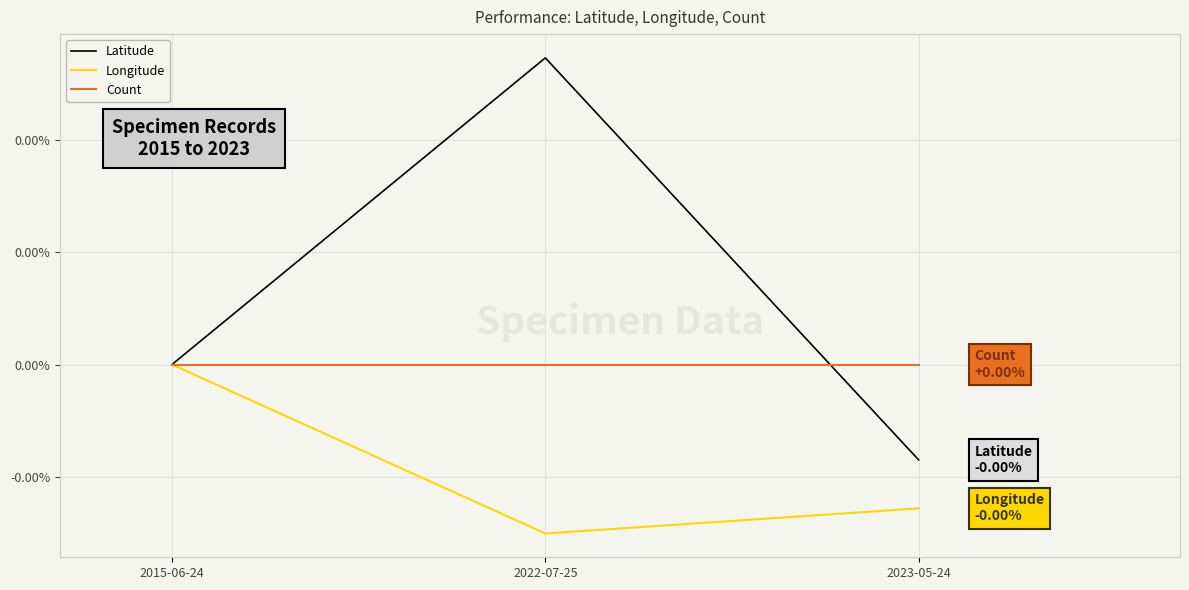

Rank the series by their maximum value, from highest to lowest.

Latitude, Longitude, Count